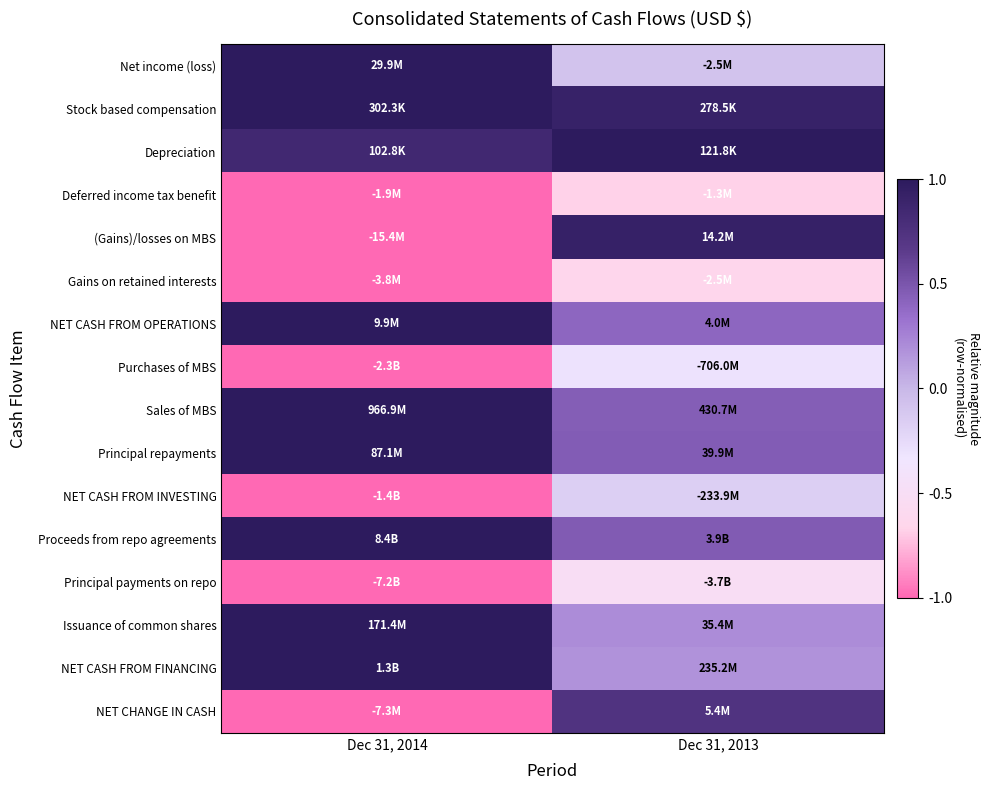

Reading left to right, list all the values displayed in this chart.

Net income (loss): Dec 31, 2014=1.0	Dec 31, 2013=-0.1
Stock based compensation: Dec 31, 2014=1.0	Dec 31, 2013=0.9
Depreciation: Dec 31, 2014=0.8	Dec 31, 2013=1.0
Deferred income tax benefit: Dec 31, 2014=-1.0	Dec 31, 2013=-0.7
(Gains)/losses on MBS: Dec 31, 2014=-1.0	Dec 31, 2013=0.9
Gains on retained interests: Dec 31, 2014=-1.0	Dec 31, 2013=-0.6
NET CASH FROM OPERATIONS: Dec 31, 2014=1.0	Dec 31, 2013=0.4
Purchases of MBS: Dec 31, 2014=-1.0	Dec 31, 2013=-0.3
Sales of MBS: Dec 31, 2014=1.0	Dec 31, 2013=0.4
Principal repayments: Dec 31, 2014=1.0	Dec 31, 2013=0.5
NET CASH FROM INVESTING: Dec 31, 2014=-1.0	Dec 31, 2013=-0.2
Proceeds from repo agreements: Dec 31, 2014=1.0	Dec 31, 2013=0.5
Principal payments on repo: Dec 31, 2014=-1.0	Dec 31, 2013=-0.5
Issuance of common shares: Dec 31, 2014=1.0	Dec 31, 2013=0.2
NET CASH FROM FINANCING: Dec 31, 2014=1.0	Dec 31, 2013=0.2
NET CHANGE IN CASH: Dec 31, 2014=-1.0	Dec 31, 2013=0.7